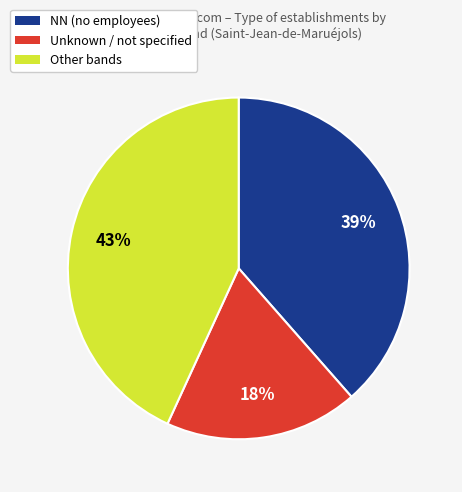

What percentage is the Other bands slice, to the nearest percent?

43%